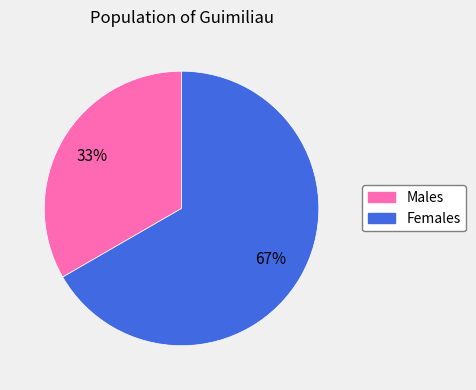

To the nearest percent, what is the average slice percentage?

50%